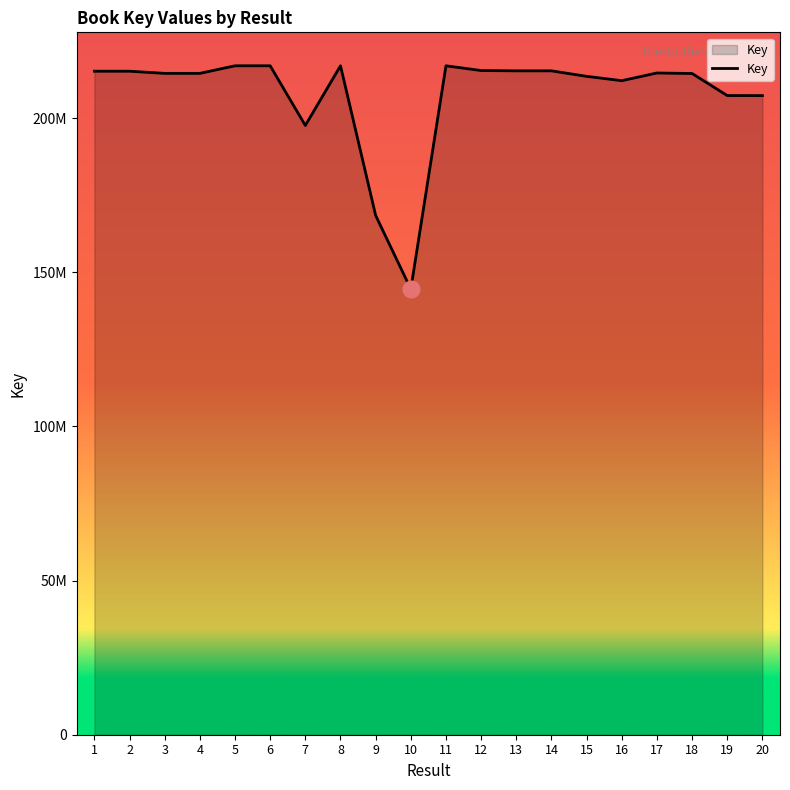

Is this an area chart (filled region under the line)?

Yes